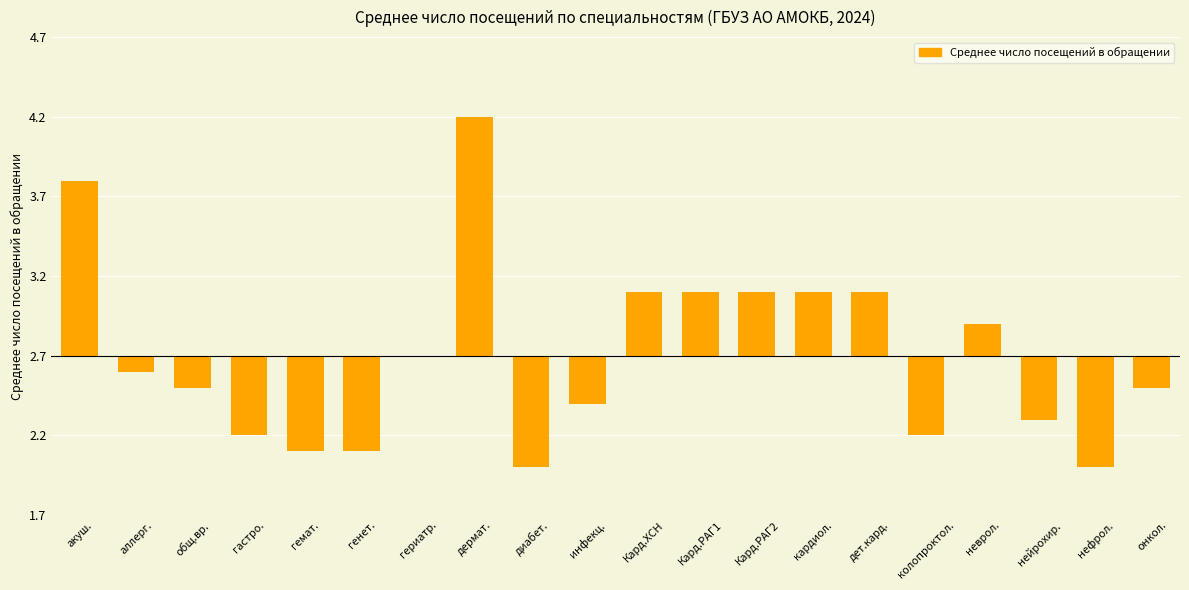

Reading left to right, what are all the values shown in this chart?

1.1	-0.1	-0.2	-0.5	-0.6	-0.6	0.0	1.5	-0.7	-0.3	0.4	0.4	0.4	0.4	0.4	-0.5	0.2	-0.4	-0.7	-0.2